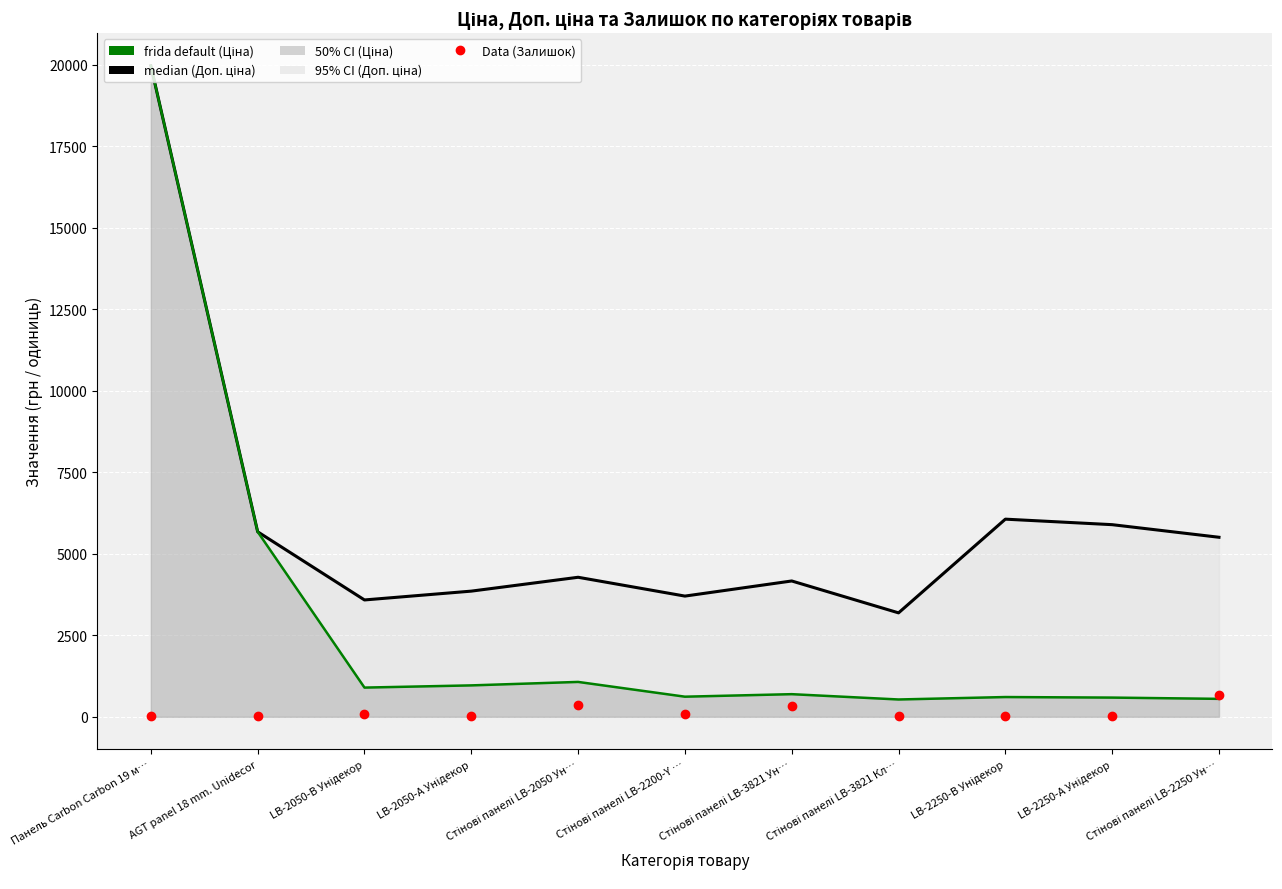

True or false: Data (Залишок) and median (Доп. ціна) cross at least once.

False